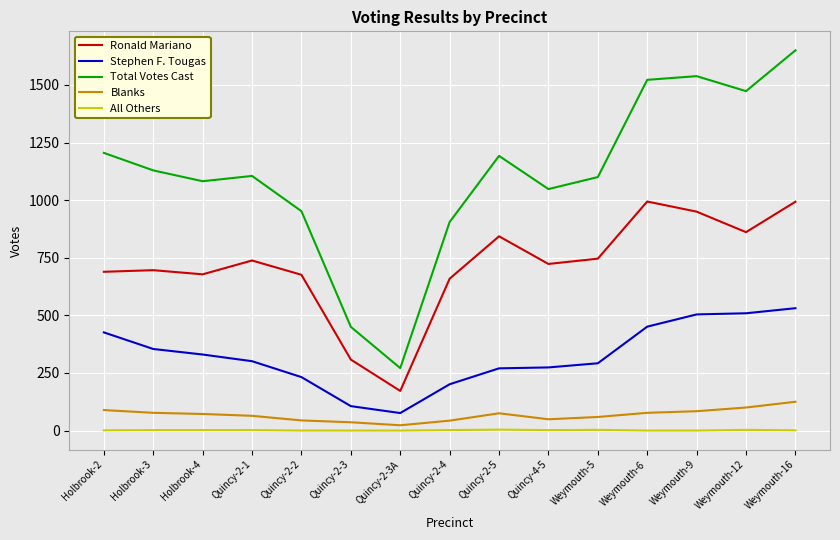

Rank the series by their maximum value, from highest to lowest.

Total Votes Cast, Ronald Mariano, Stephen F. Tougas, Blanks, All Others